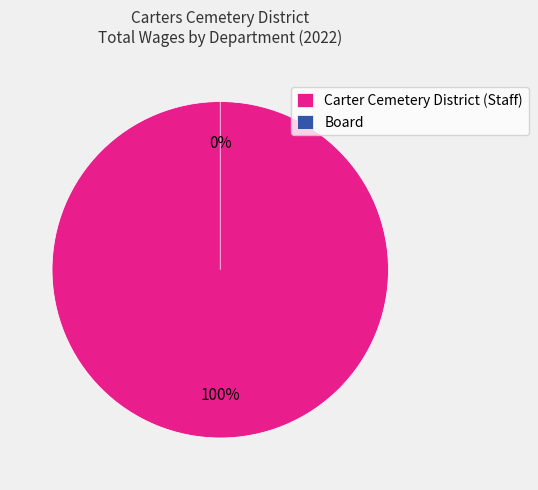

To the nearest percent, what percentage of the pie is Groundskeeper?

79%